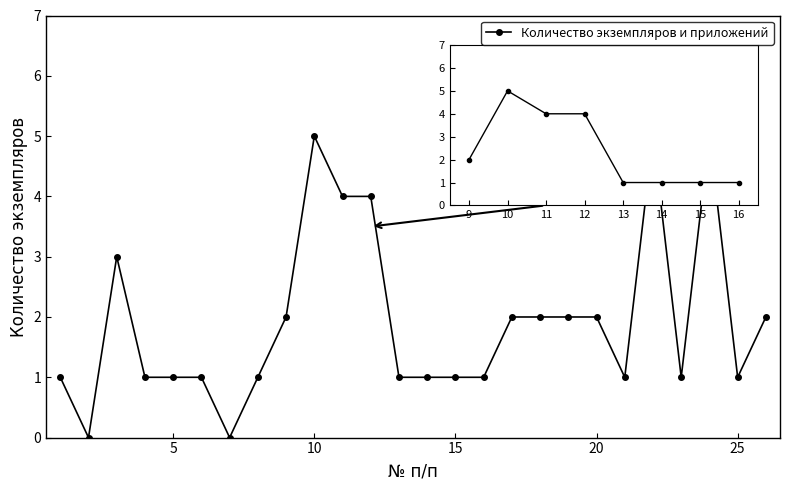

What is the greatest value displayed?

5